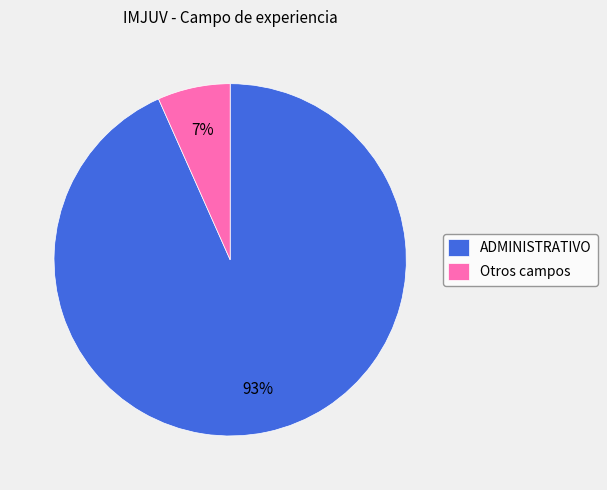

Do Otros campos and ADMINISTRATIVO together represent more than half of the pie?

Yes